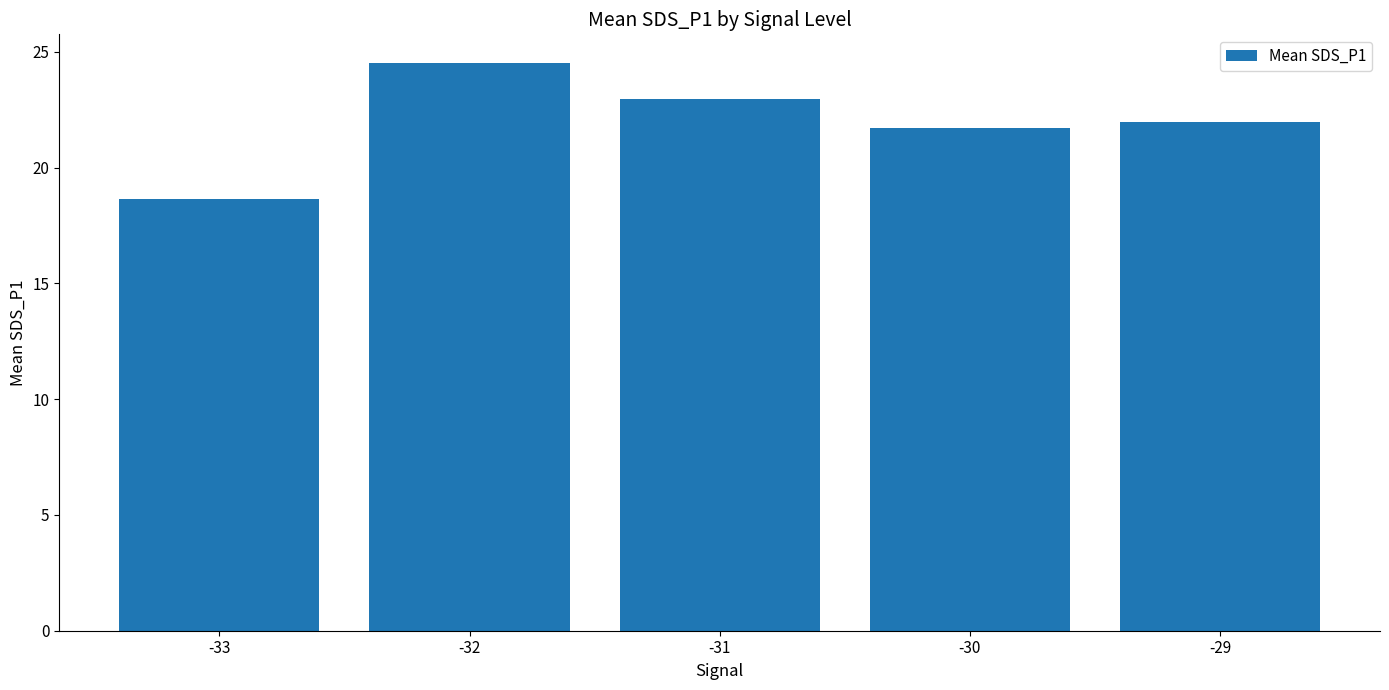

What is the value of the 3rd bar from the left?

23.0